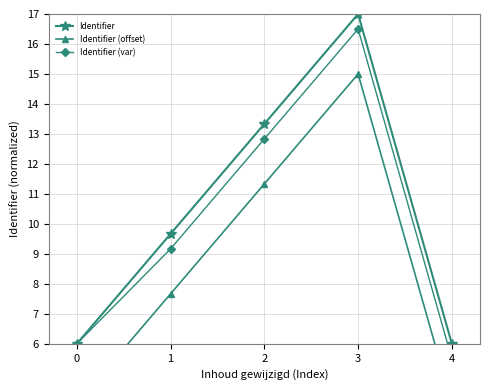

How many lines are shown in the chart?

3